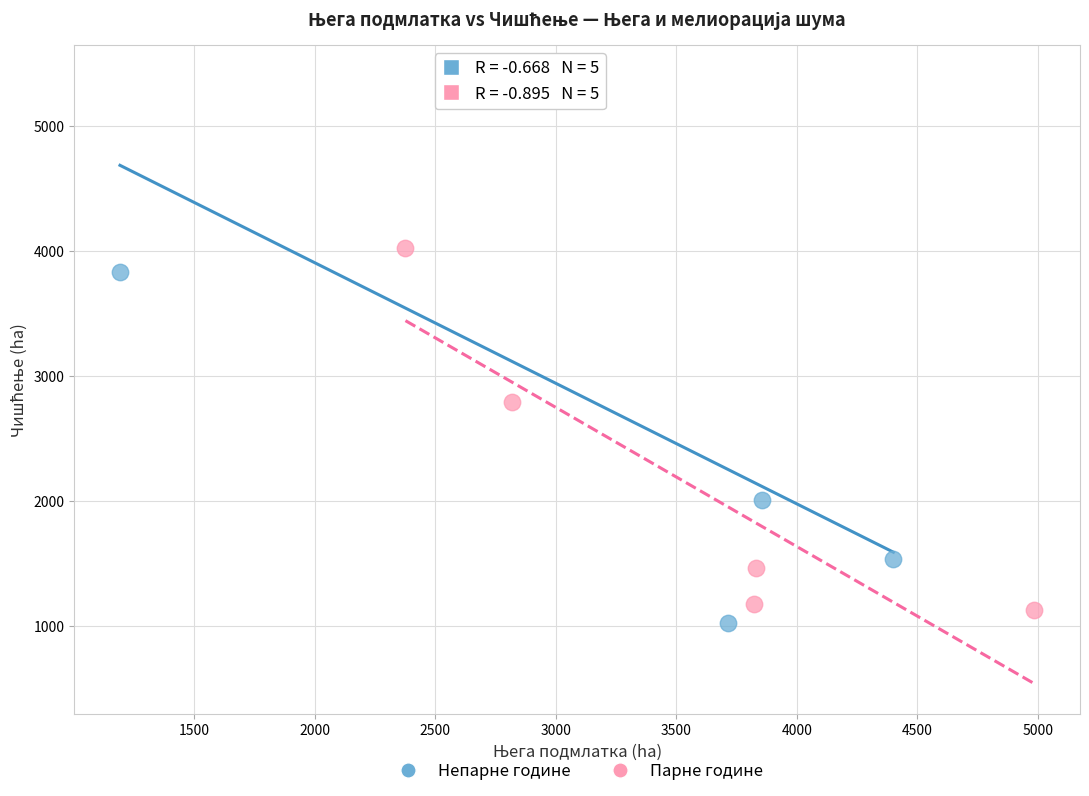

Which series reaches the maximum Y coordinate?

Непарне године